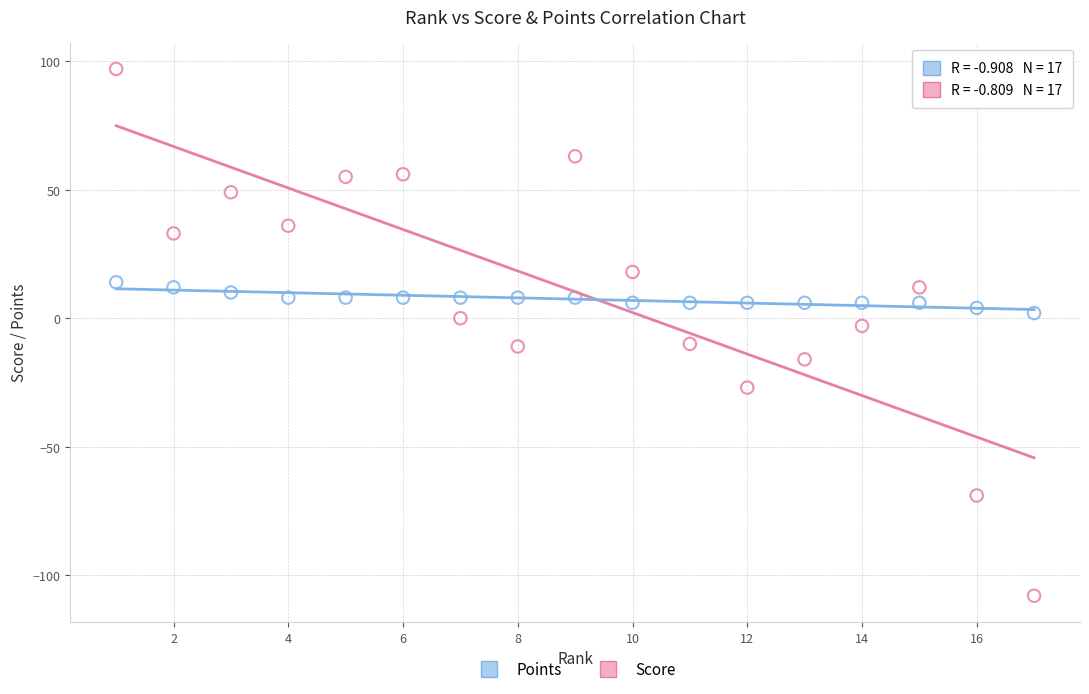

What are all the series names shown in the legend?

Points, Score